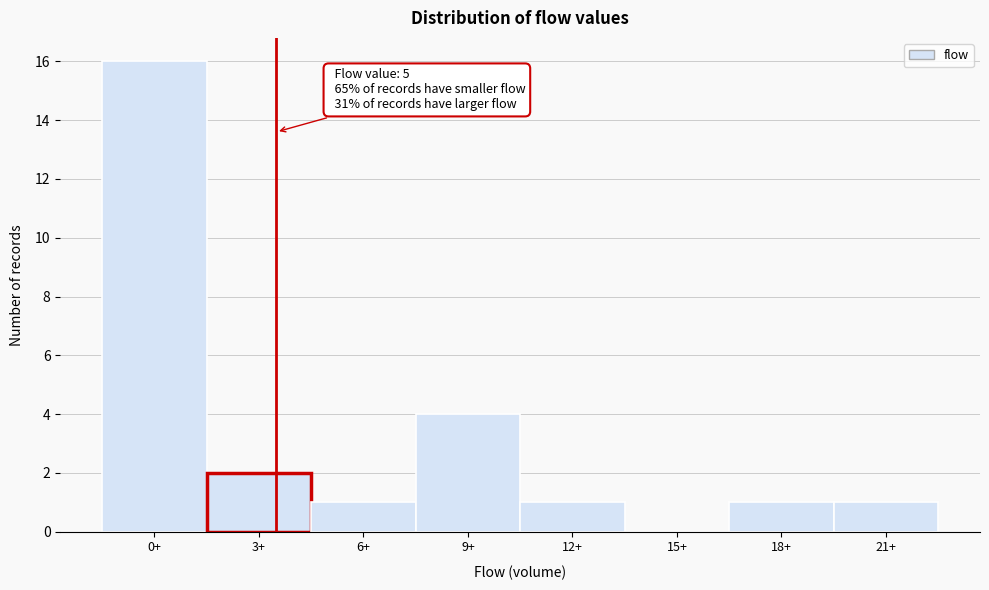

Reading right to left, extract all data points from this chart.

21+=1	18+=1	15+=0	12+=1	9+=4	6+=1	3+=2	0+=16